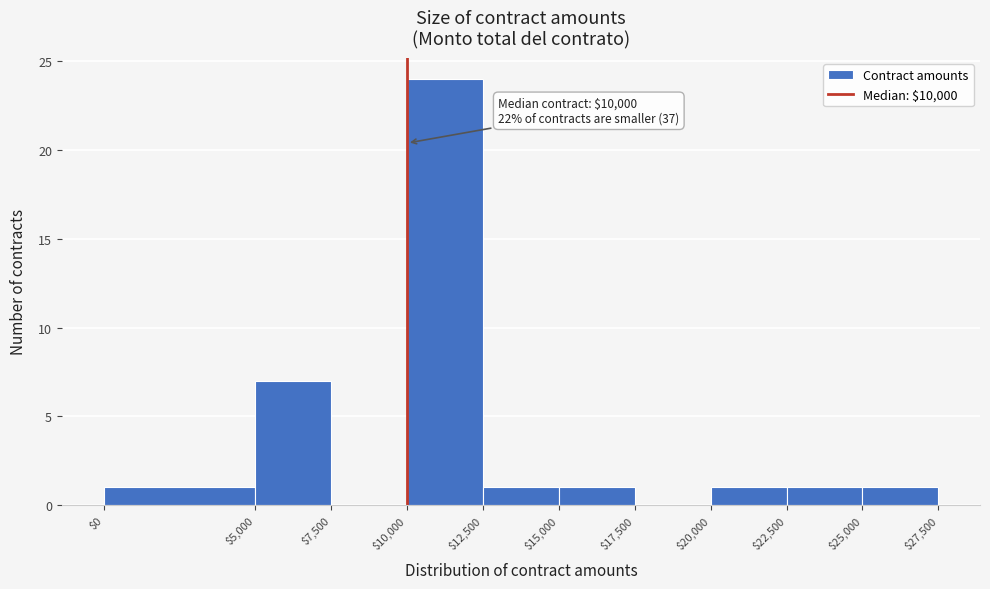

Over which range of the x-axis is the bar tallest?

$10,000 to $12,500